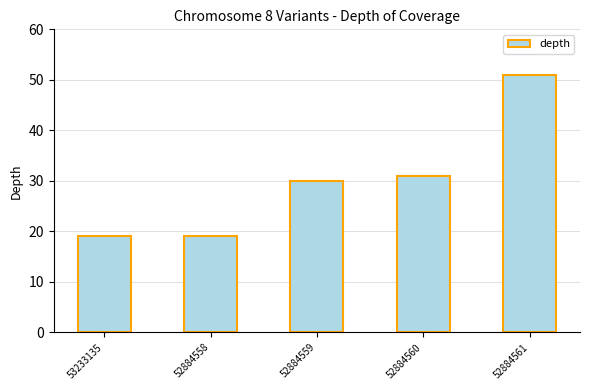

What is the label of the 1st bar from the right?

52884561